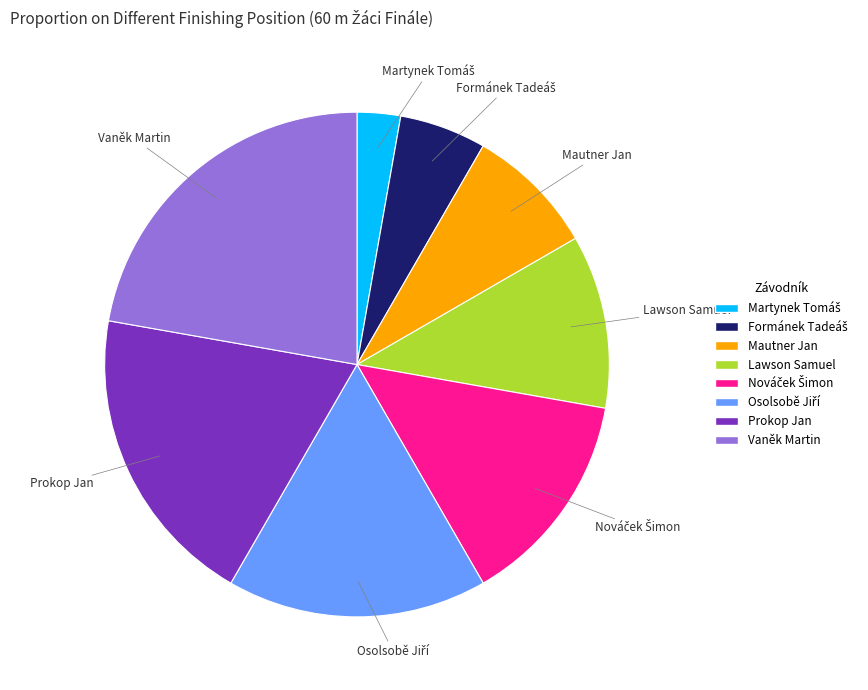

Does Prokop Jan represent more than half of the total?

No